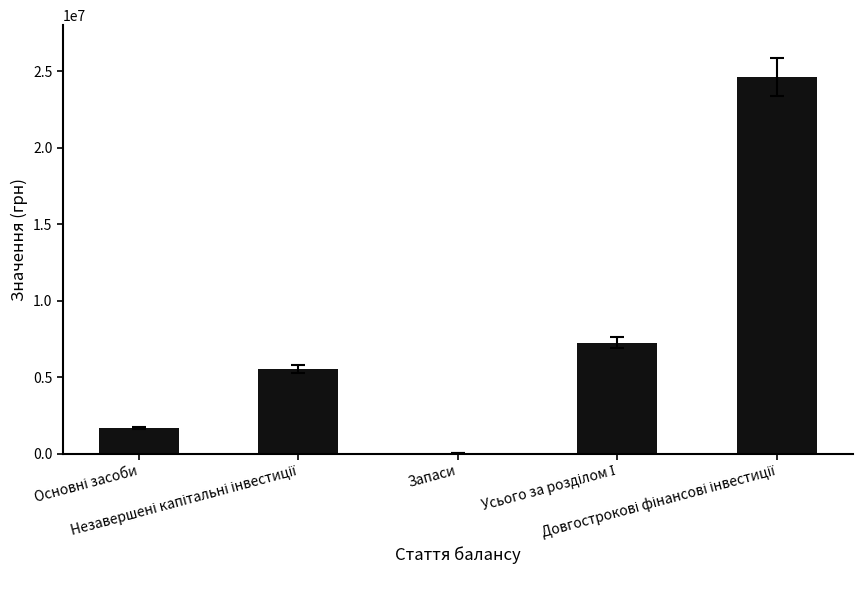

Count the number of categories in the chart.

5